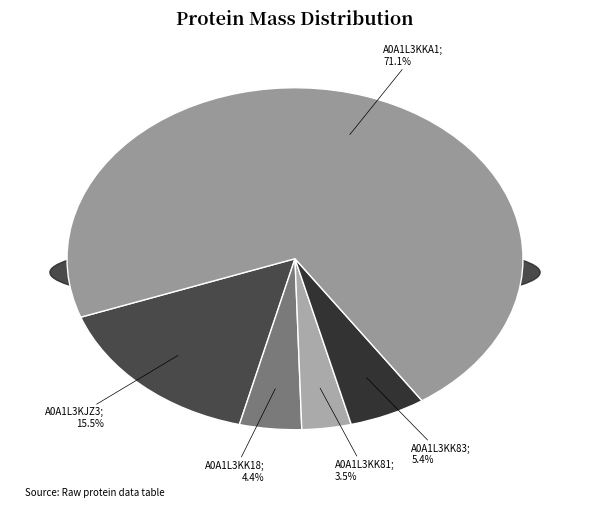

What is the smallest slice in the pie chart?

A0A1L3KK81